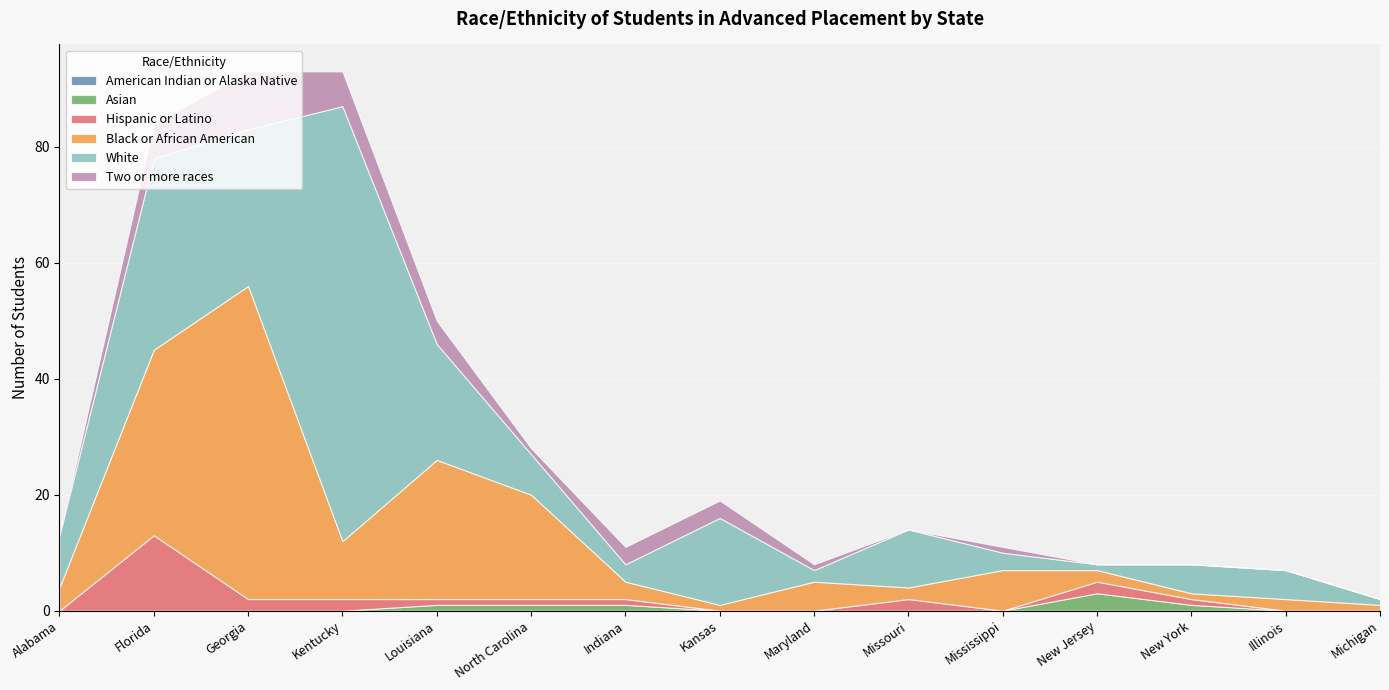

What is the label of the 3rd point from the right?

New York